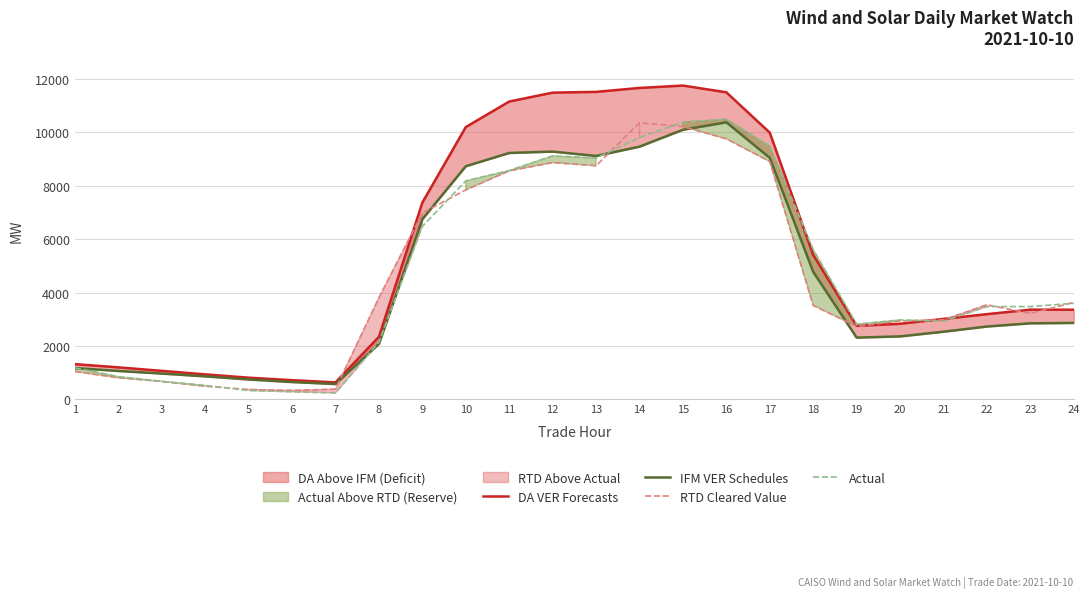

Which label corresponds to the smallest value in the chart?

7